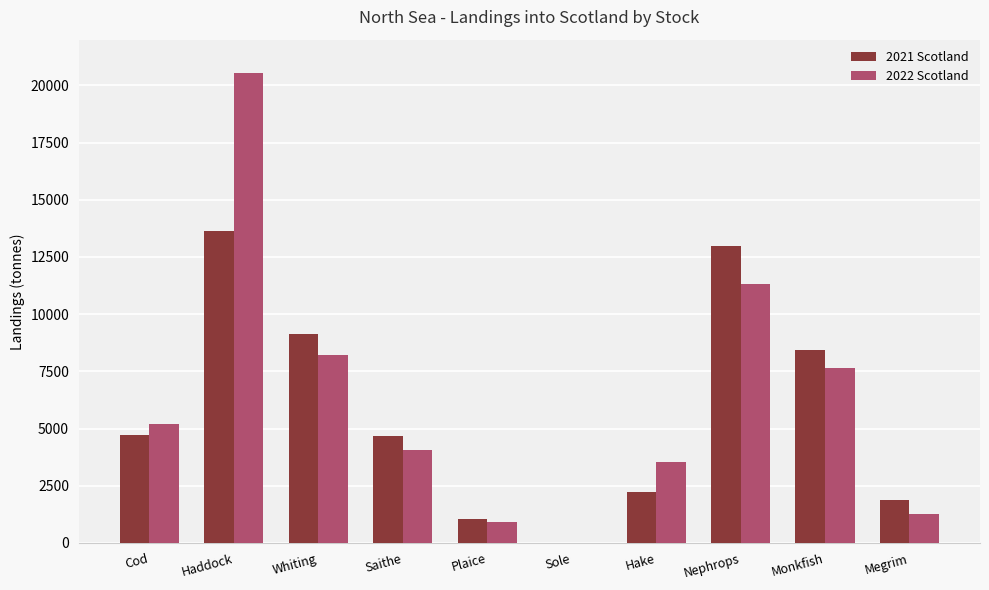

Is the value of 2021 Scotland at Hake greater than the value of 2022 Scotland at Hake?

No